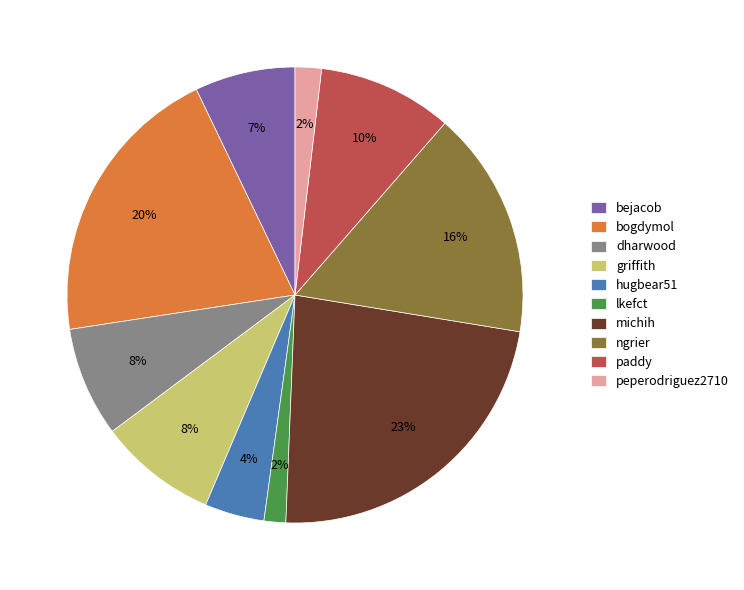

The dharwood slice represents 8% of the pie. True or false?

True